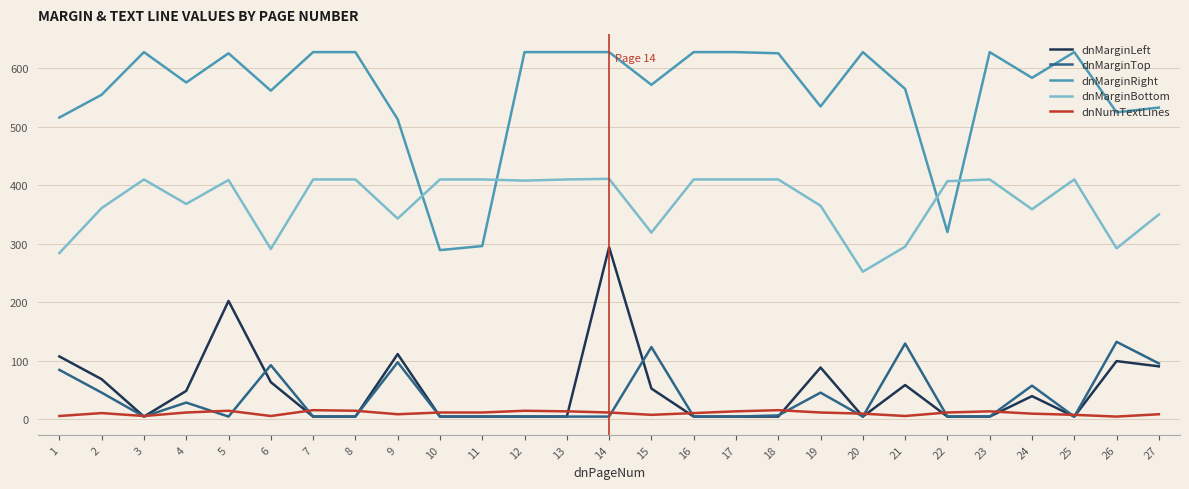

What is the lowest value of the dnMarginBottom series?

252